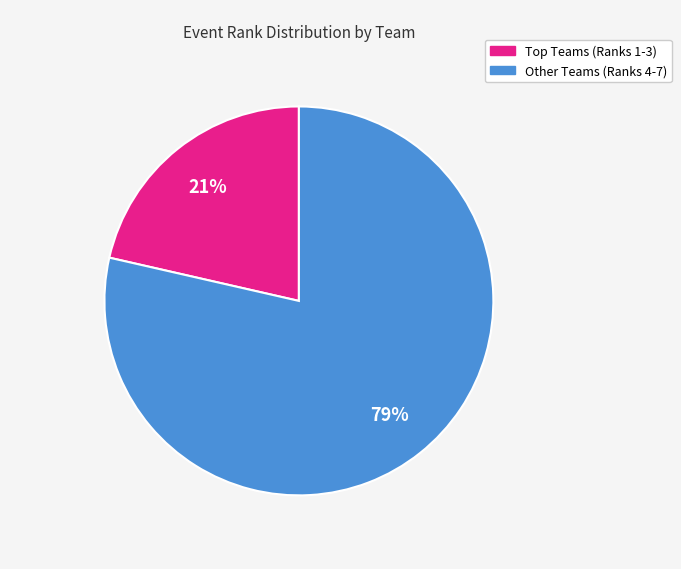

Does any single category account for the majority?

Yes